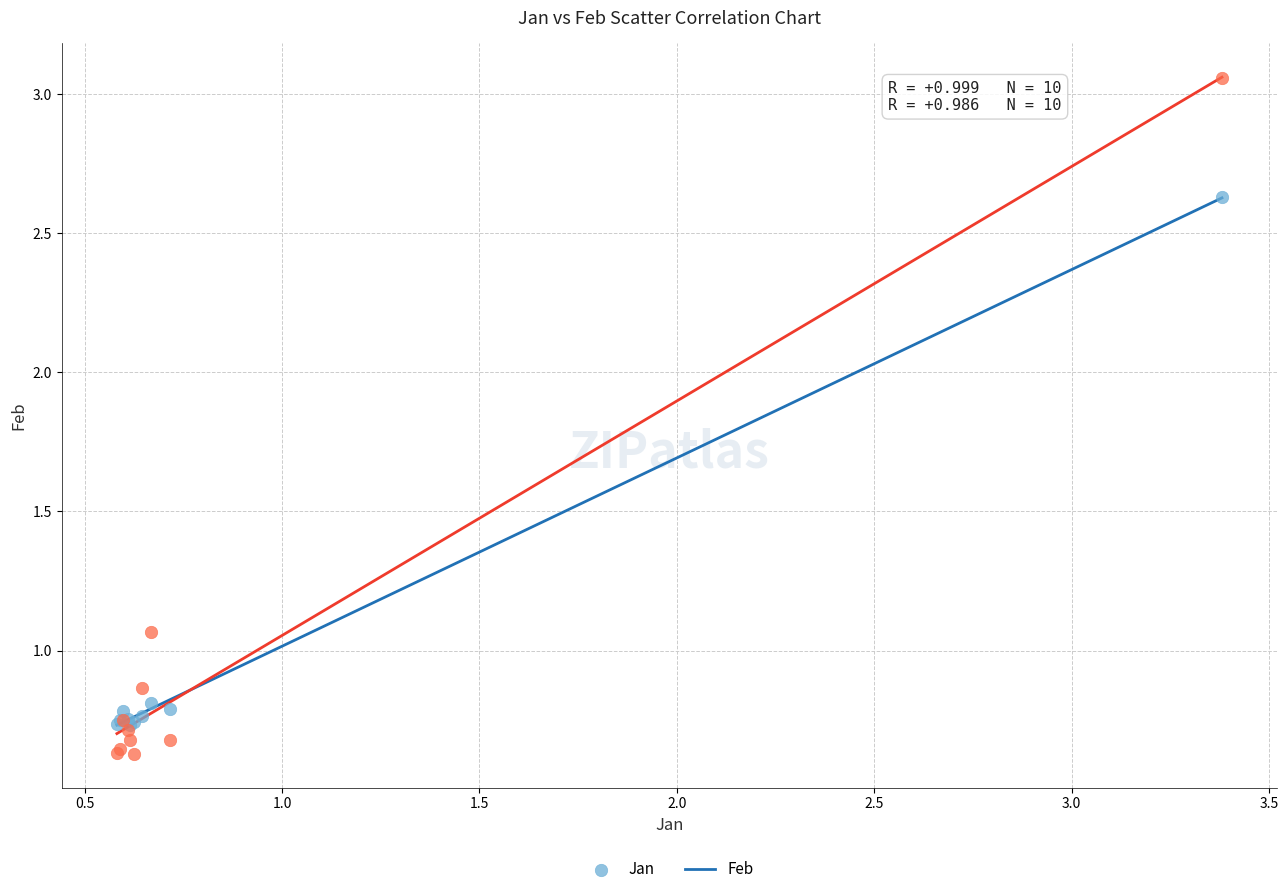

Which series contains the lowest Y value?

Feb